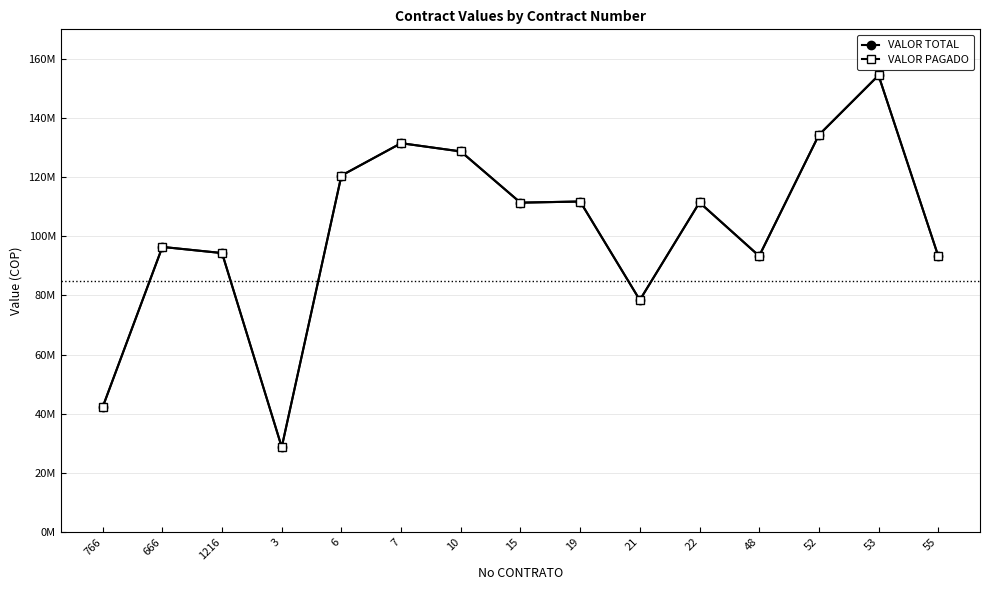

What are all the series names shown in the legend?

VALOR TOTAL, VALOR PAGADO